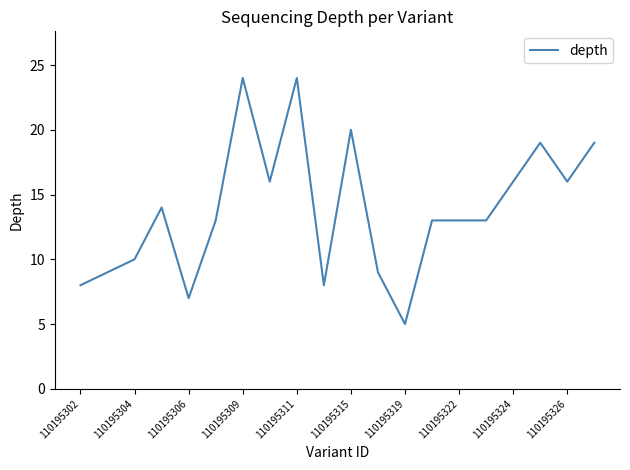

What is the smallest value displayed?

5